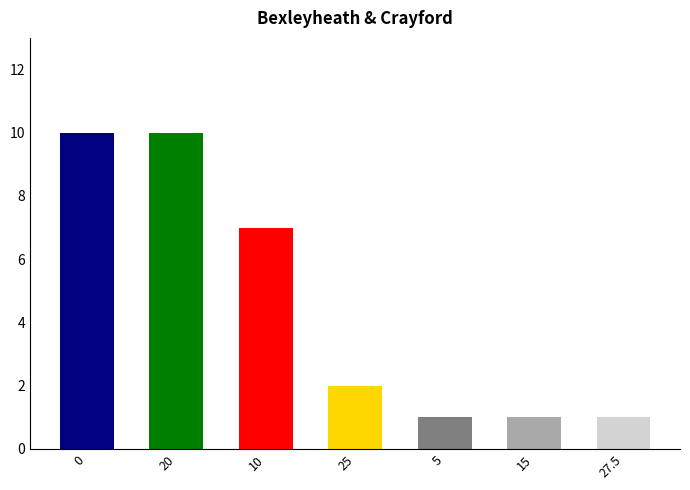

What is the value of the 2nd bar from the left?

10